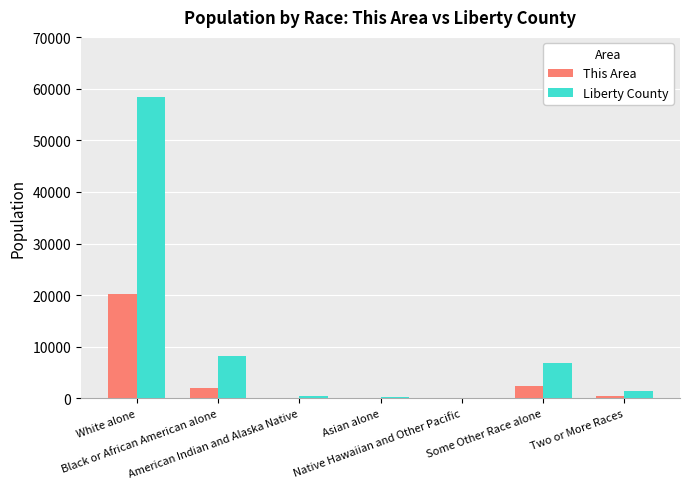

The value of This Area at American Indian and Alaska Native is 142. True or false?

True